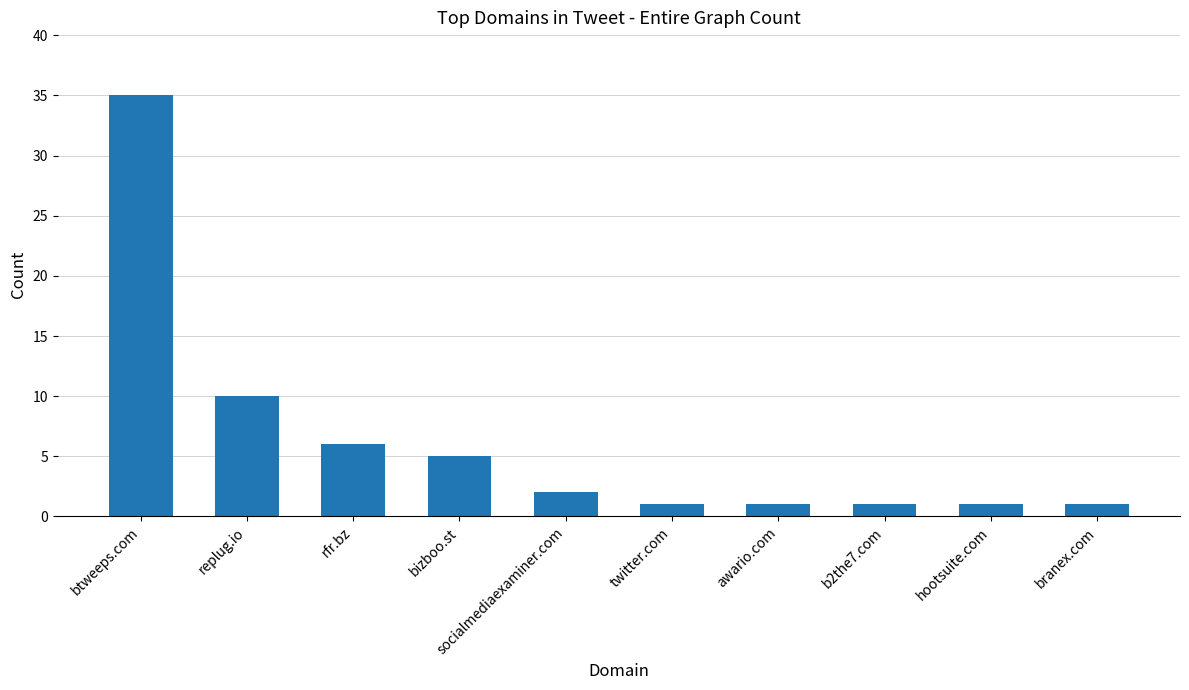

What is the label of the 5th bar from the left?

socialmediaexaminer.com